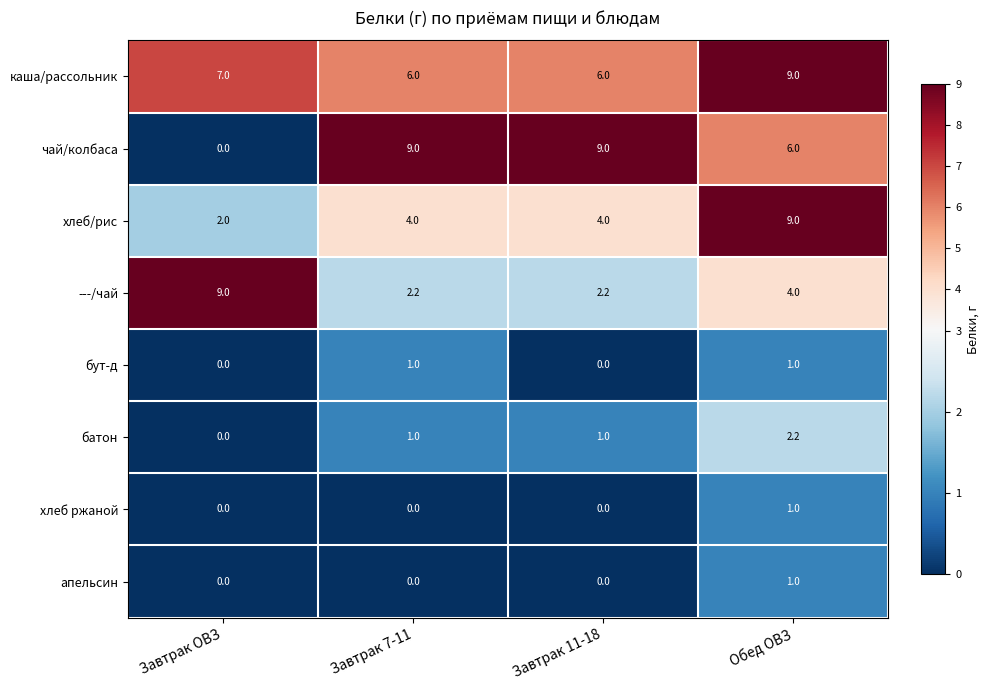

What value does the каша/рассольник series have at Обед ОВЗ?

9.0